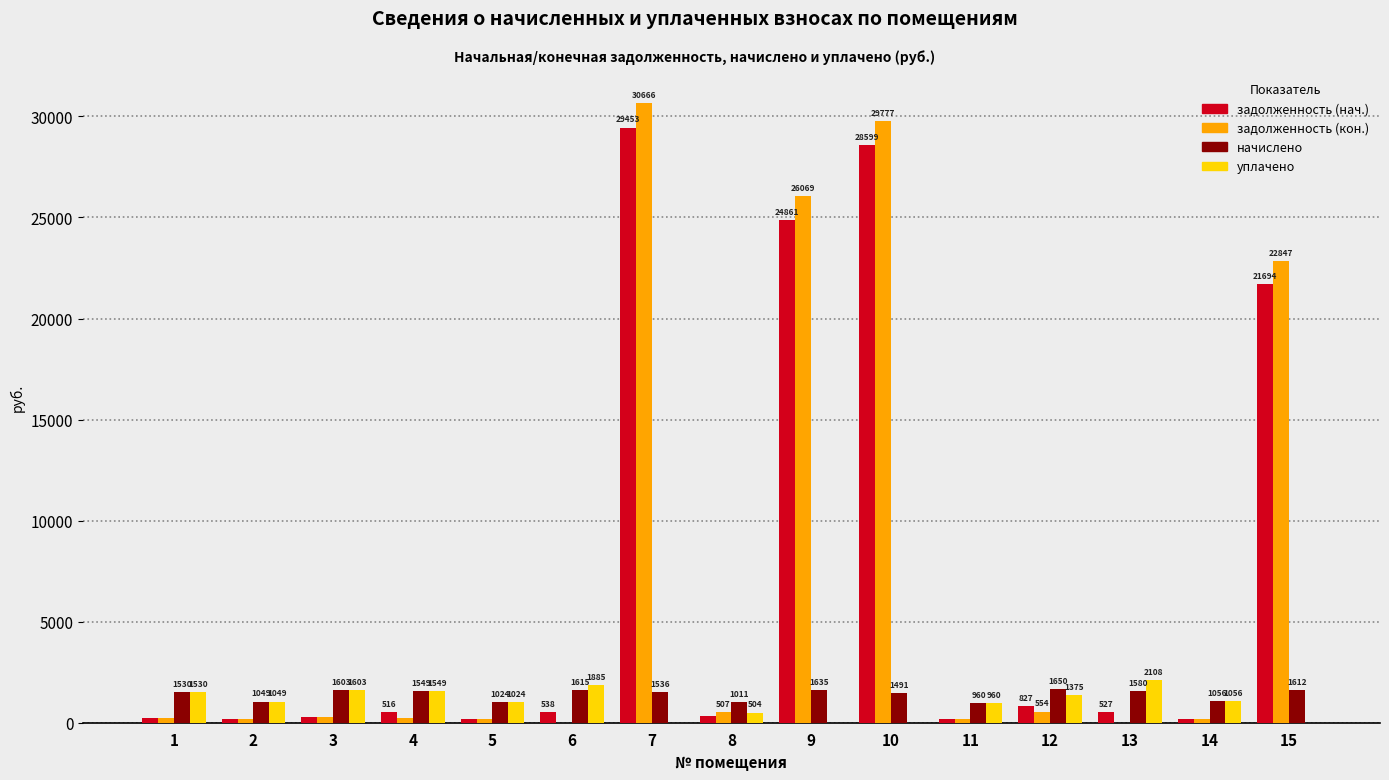

Between 11 and 13, which series saw the biggest shift?

уплачено